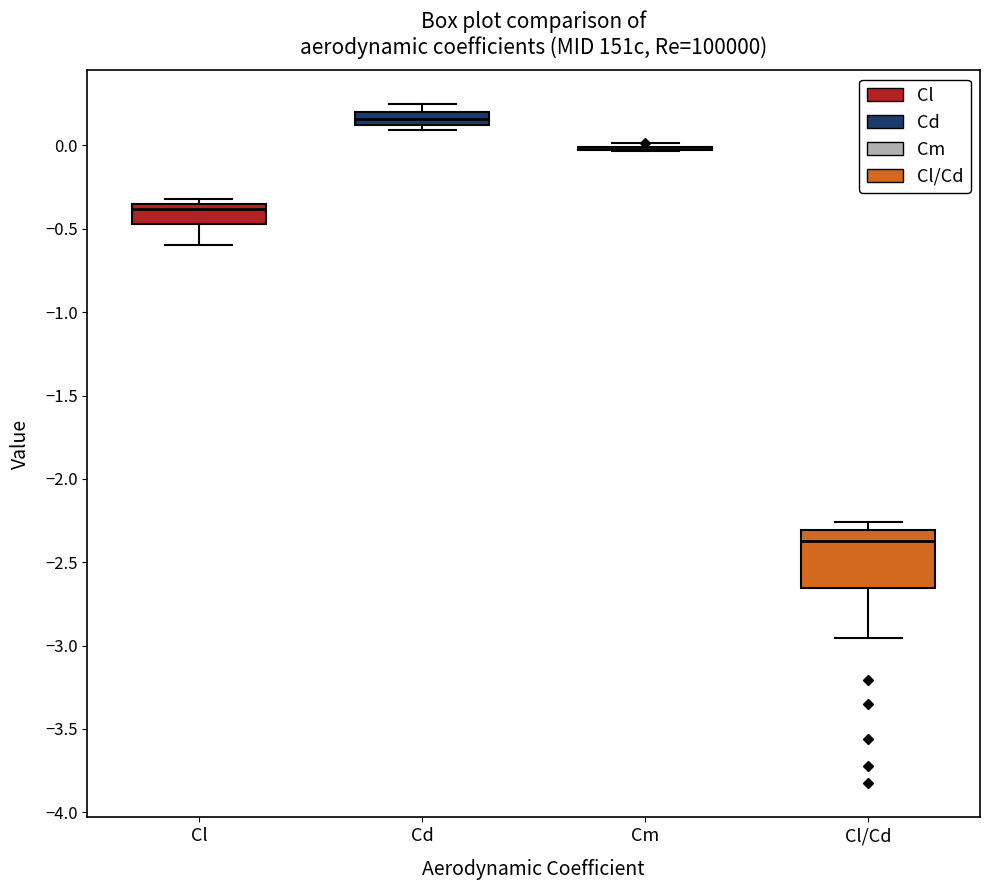

Reading left to right, transcribe this box plot: for each box, give where its median line is, the range the box spans, and where its two whiskers end, as read against the y-axis. The values are not printed on the chart, so give them approximately, as read against the axis.

Cl: median -0.40, box -0.45 to -0.35, whiskers -0.60 to -0.30
Cd: median 0.15, box 0.10 to 0.20, whiskers 0.10 (just below the box's lower edge) to 0.25
Cm: box collapsed to a line at 0.00, whiskers -0.05 to 0.00
Cl/Cd: median -2.40, box -2.65 to -2.30, whiskers -2.95 to -2.25